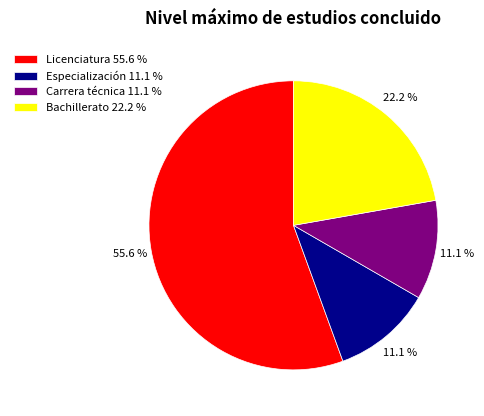

What percentage is NOT represented by Bachillerato?

77.8%